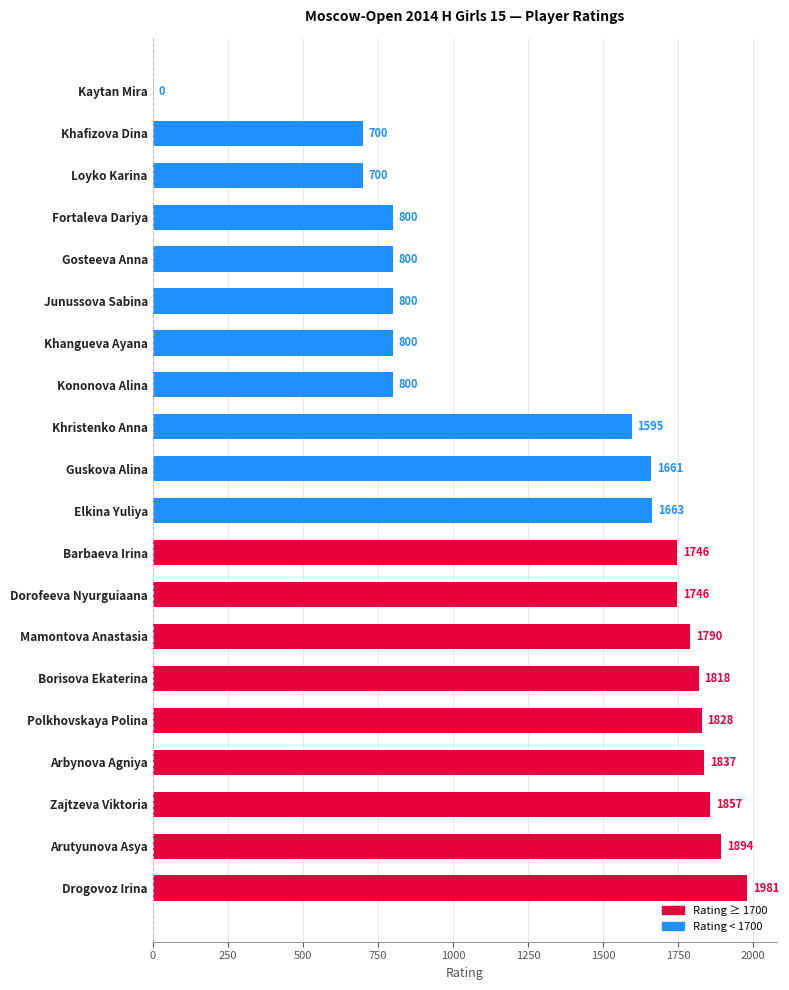

What is the sum of the values at Polkhovskaya Polina and Drogovoz Irina?

3809